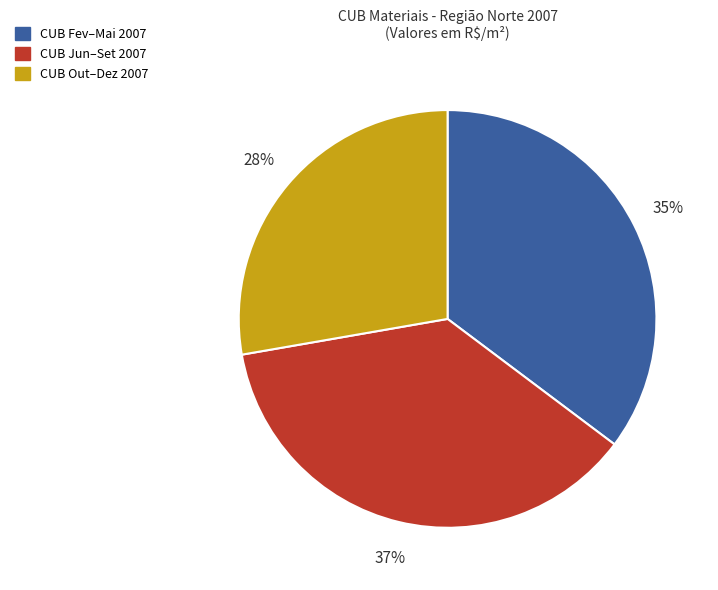

Is there a majority slice in this chart?

No